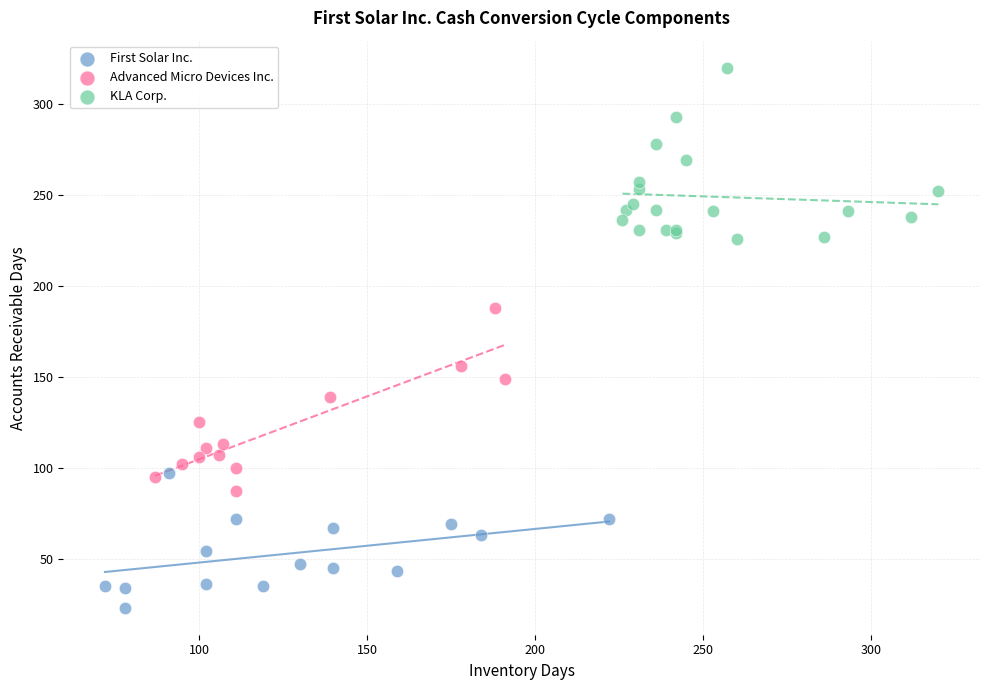

What are all the series names shown in the legend?

First Solar Inc., Advanced Micro Devices Inc., KLA Corp.